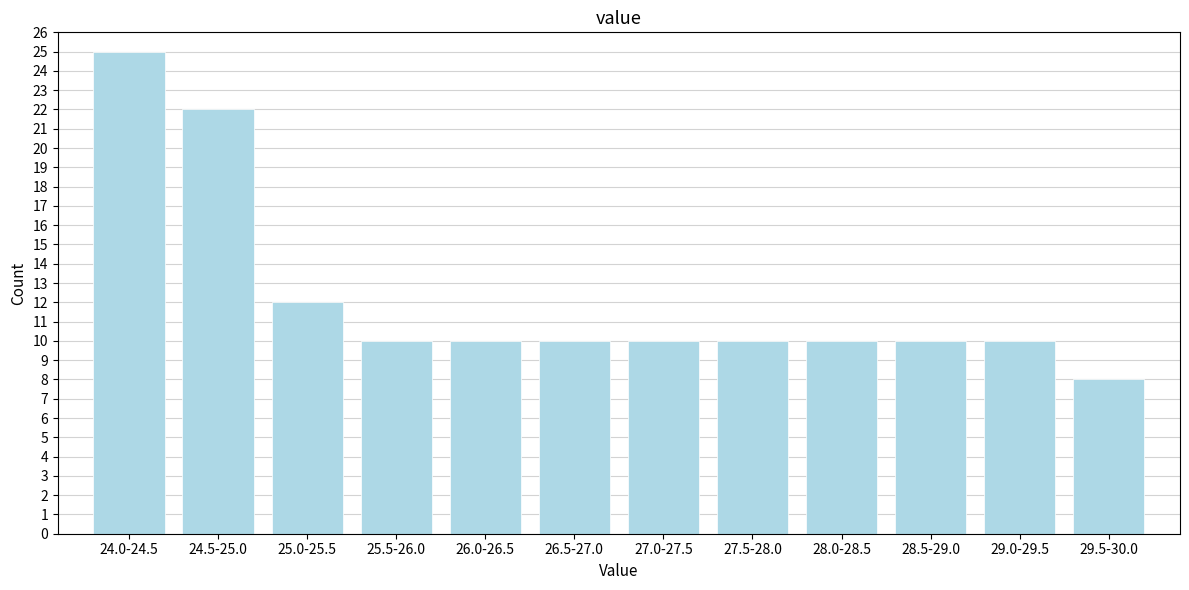

Reading right to left, transcribe all the data shown in this chart.

8	10	10	10	10	10	10	10	10	12	22	25